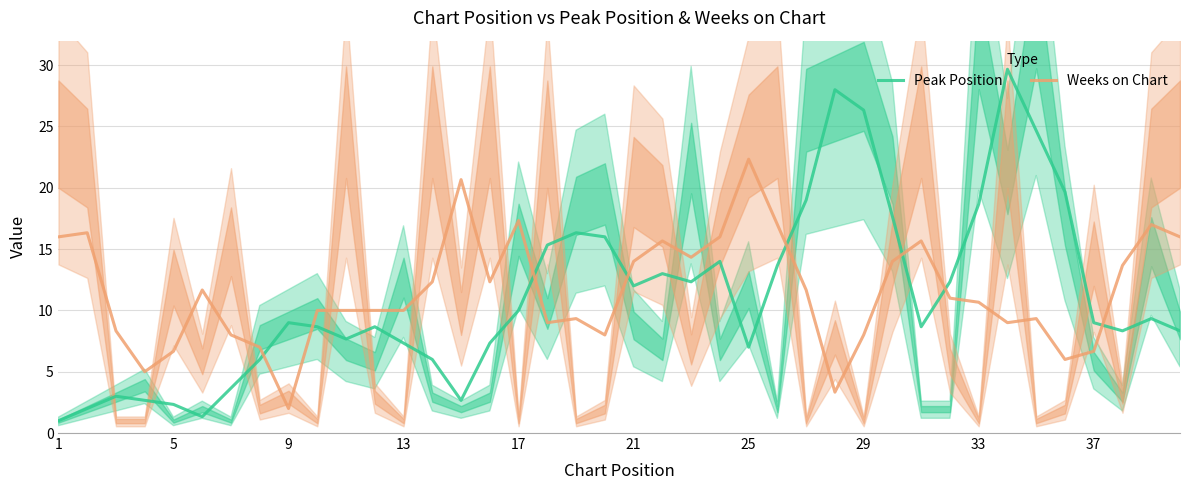

The value of Weeks on Chart at 1 is 9.4. True or false?

False